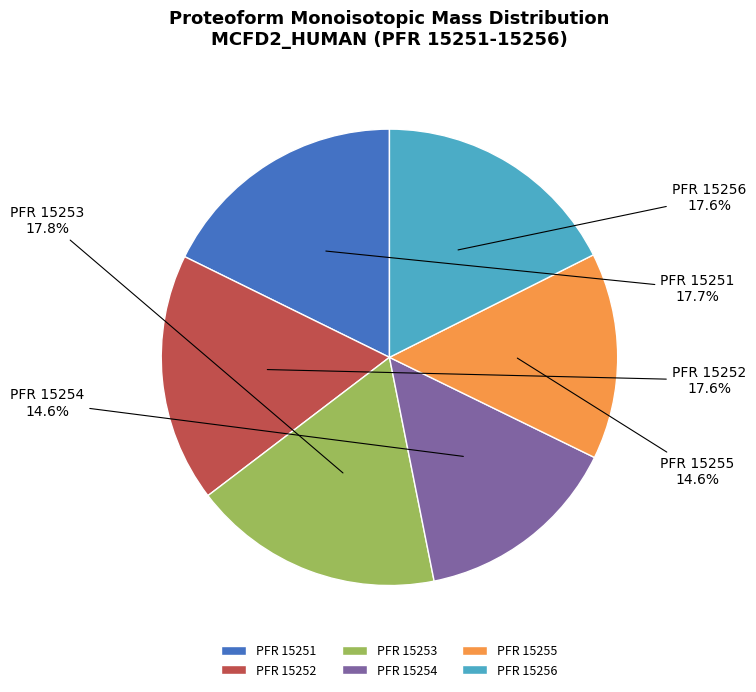

Is the sum of PFR 15255 and PFR 15252 greater than half?

No